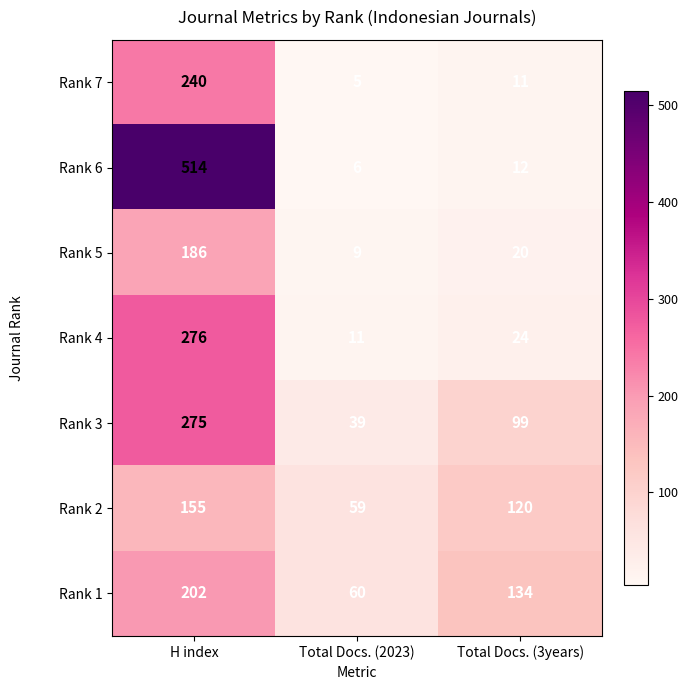

True or false: Rank 3 has a value of 133 at Total Docs. (3years).

False